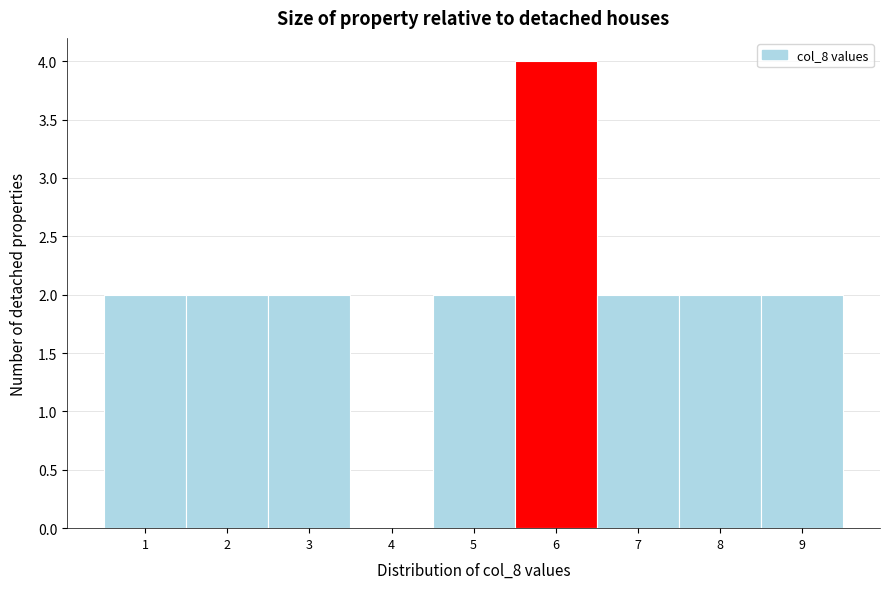

Reading left to right, extract all data points from this chart.

1=2	2=2	3=2	4=0	5=2	6=4	7=2	8=2	9=2